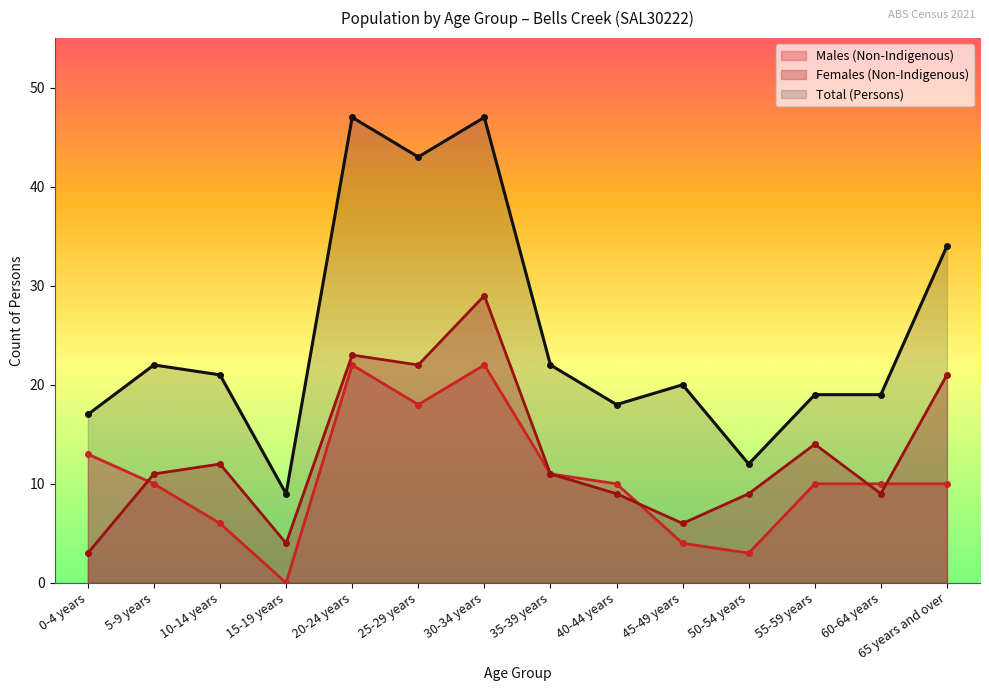

Which series has the largest range (max minus min)?

Total (Persons)